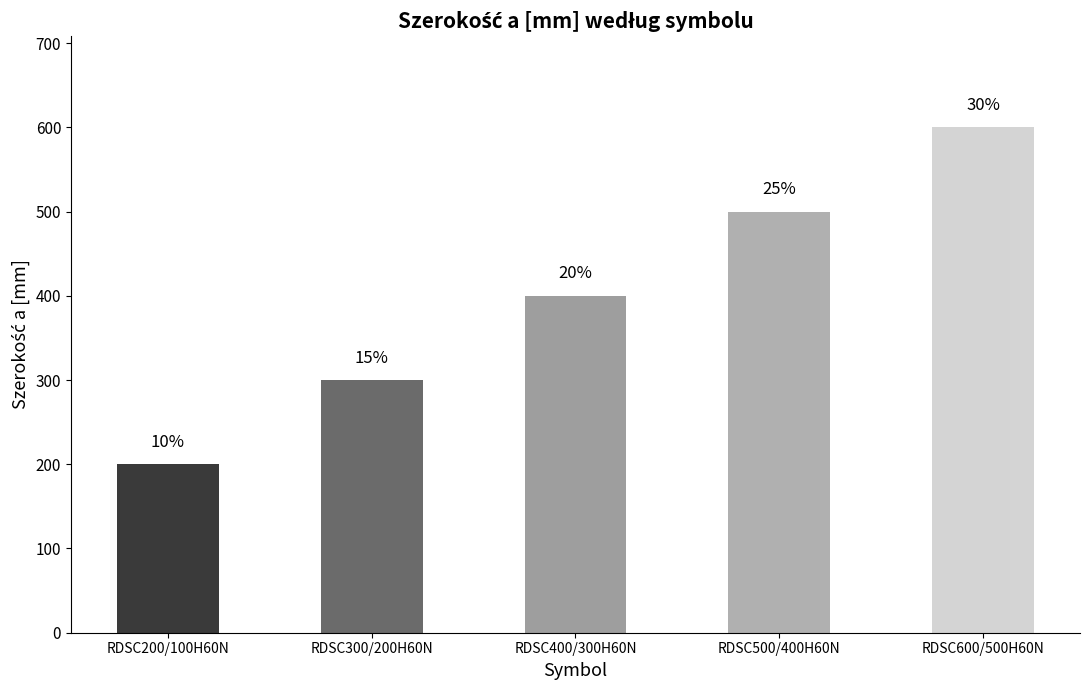

List the labels in order of value, smallest first.

RDSC200/100H60N, RDSC300/200H60N, RDSC400/300H60N, RDSC500/400H60N, RDSC600/500H60N